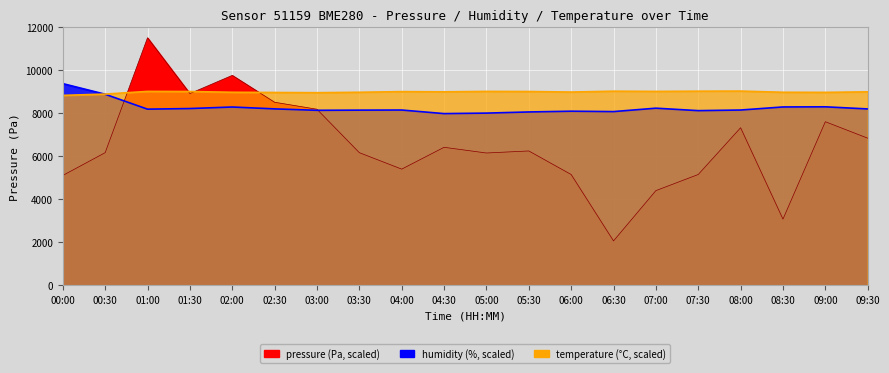

In pressure, how many points are higher than both neighbors (excluding endpoints)?

6